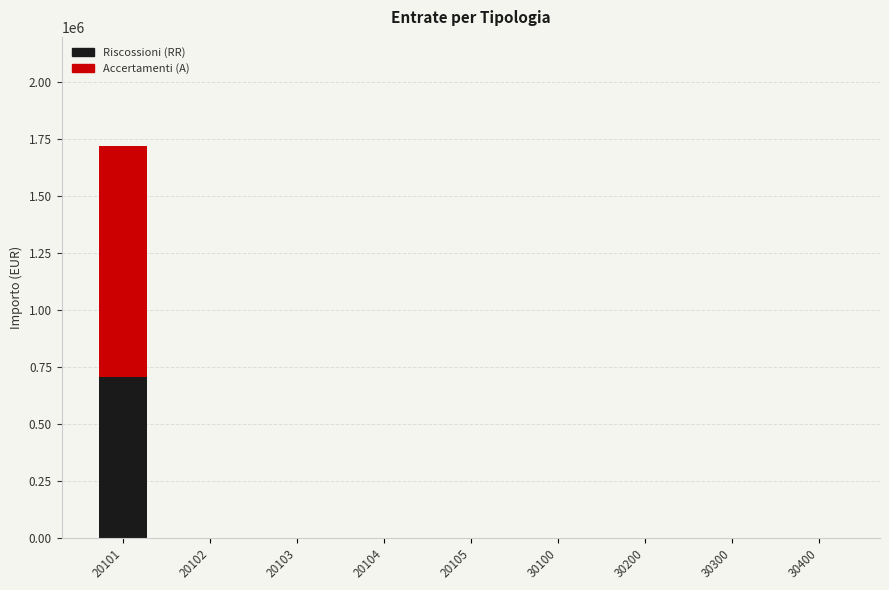

At which category is the sum across all series the highest?

20101